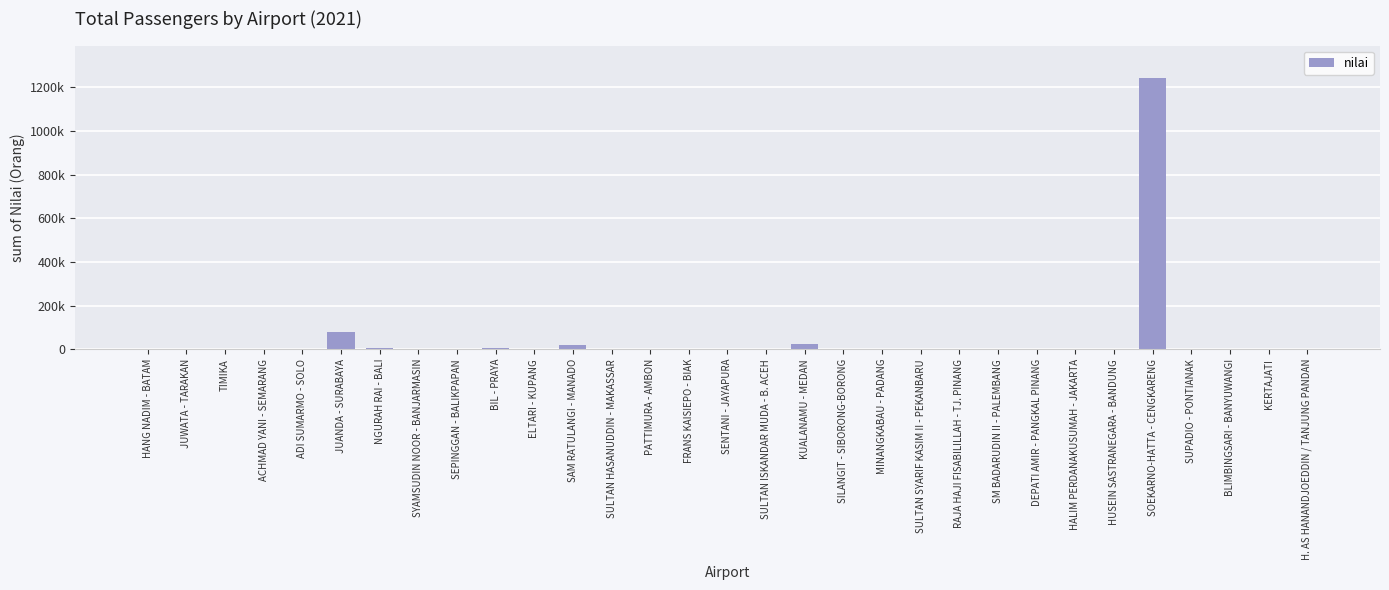

What position from the left is FRANS KAISIEPO - BIAK?

15